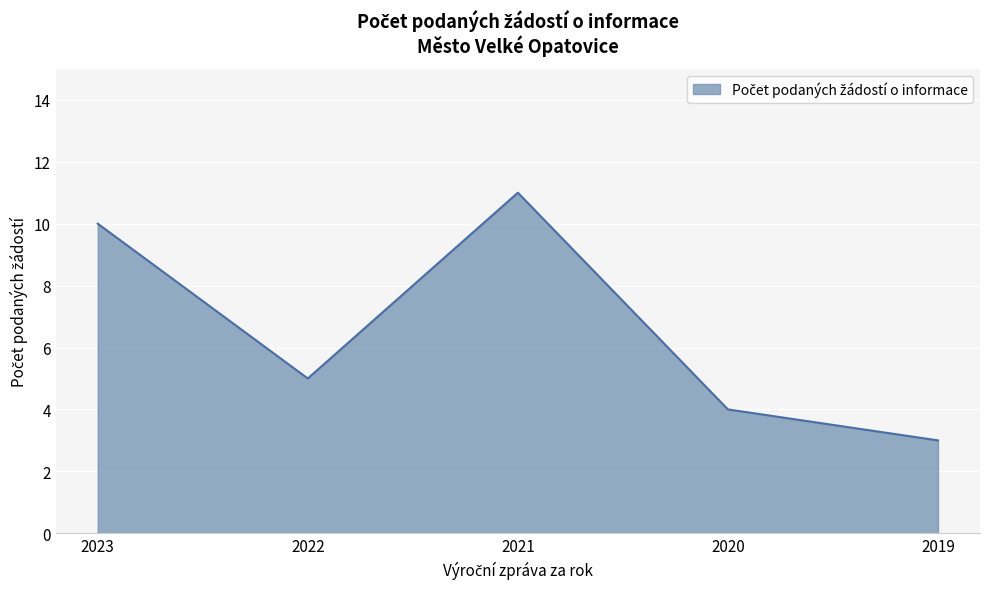

What is the ratio of the value at 2020 to the value at 2023?

0.4